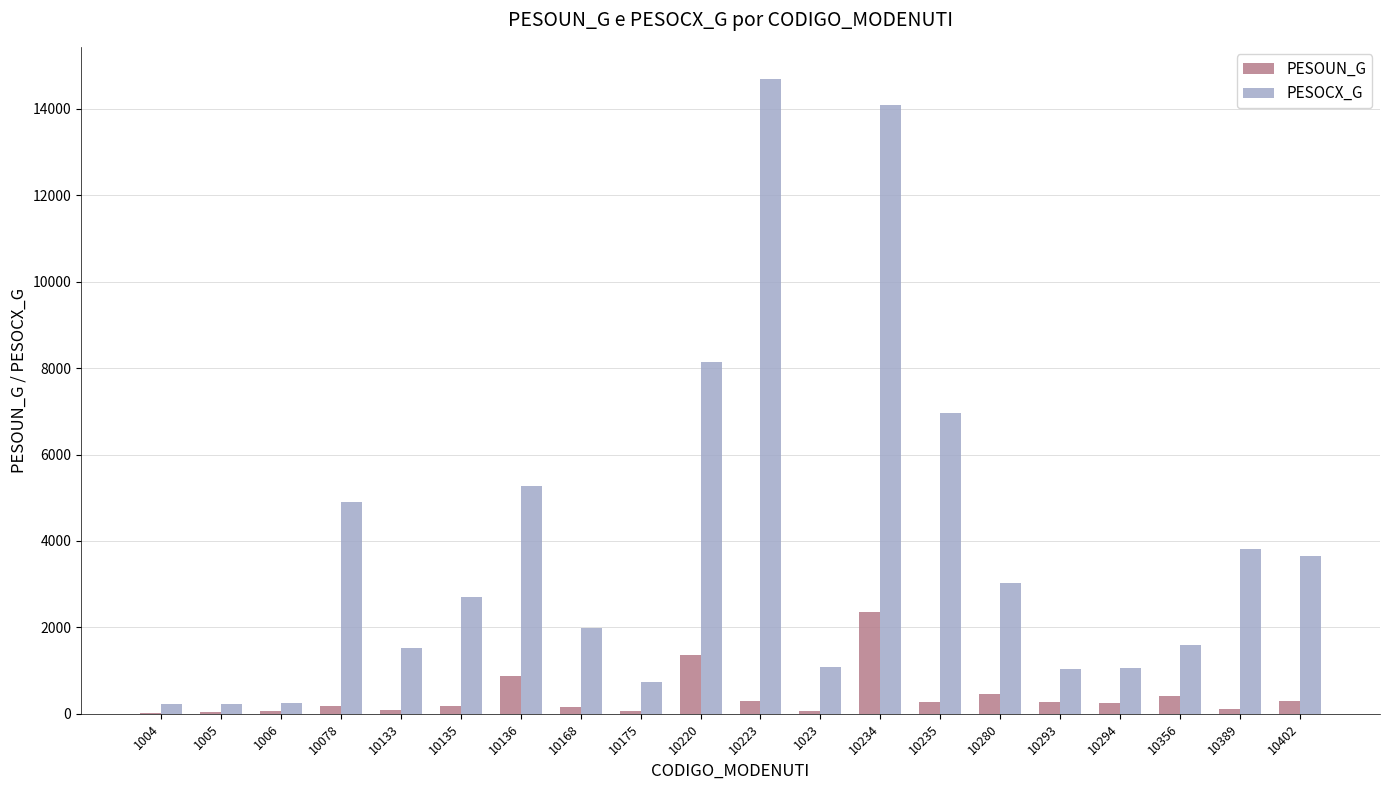

What are all the series names shown in the legend?

PESOUN_G, PESOCX_G